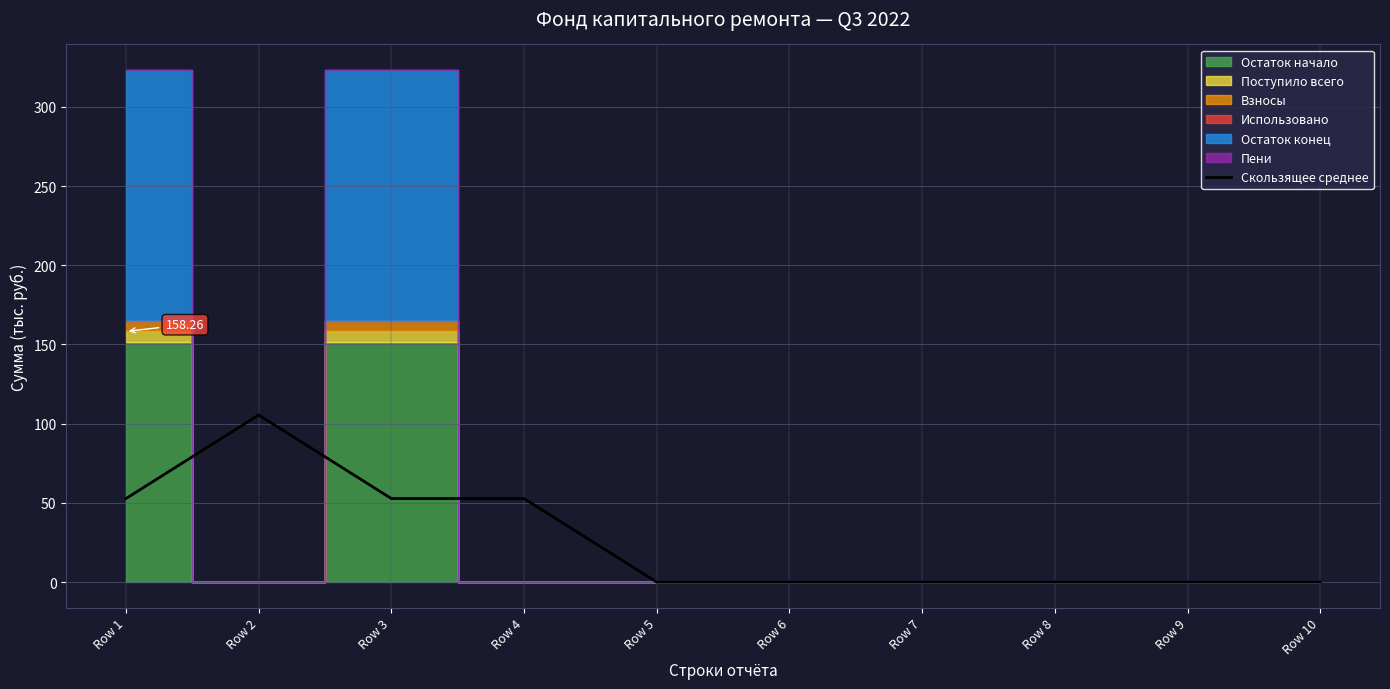

The value at Row 1 is 52.8. True or false?

True